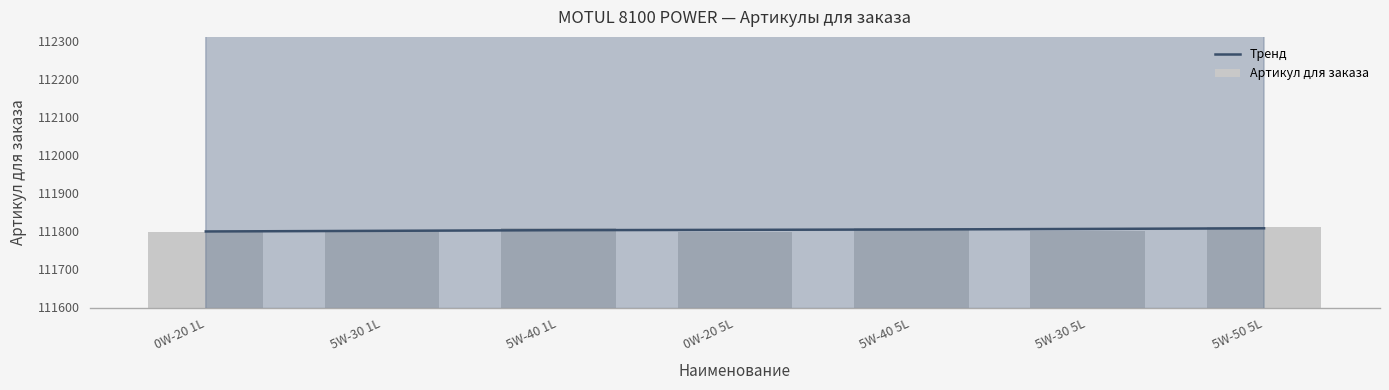

Which series has the largest total across all categories?

Тренд